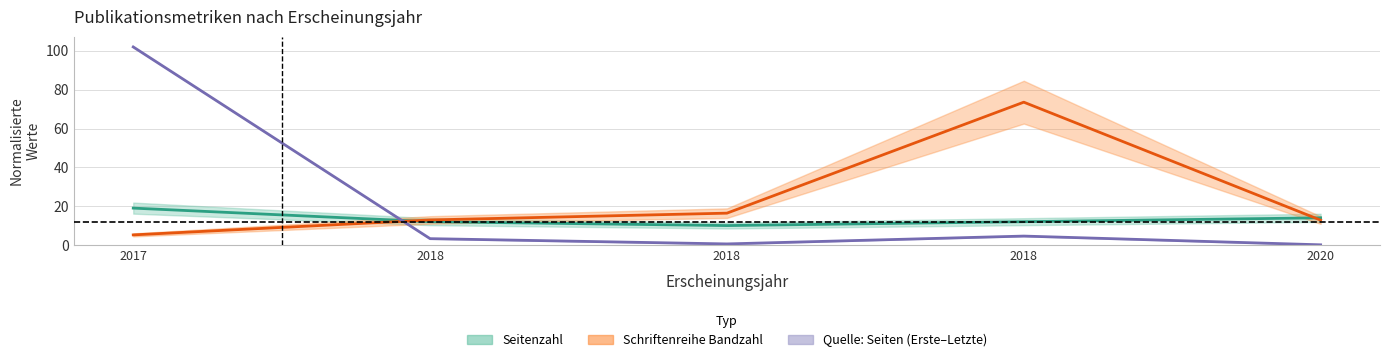

How many lines are shown in the chart?

3